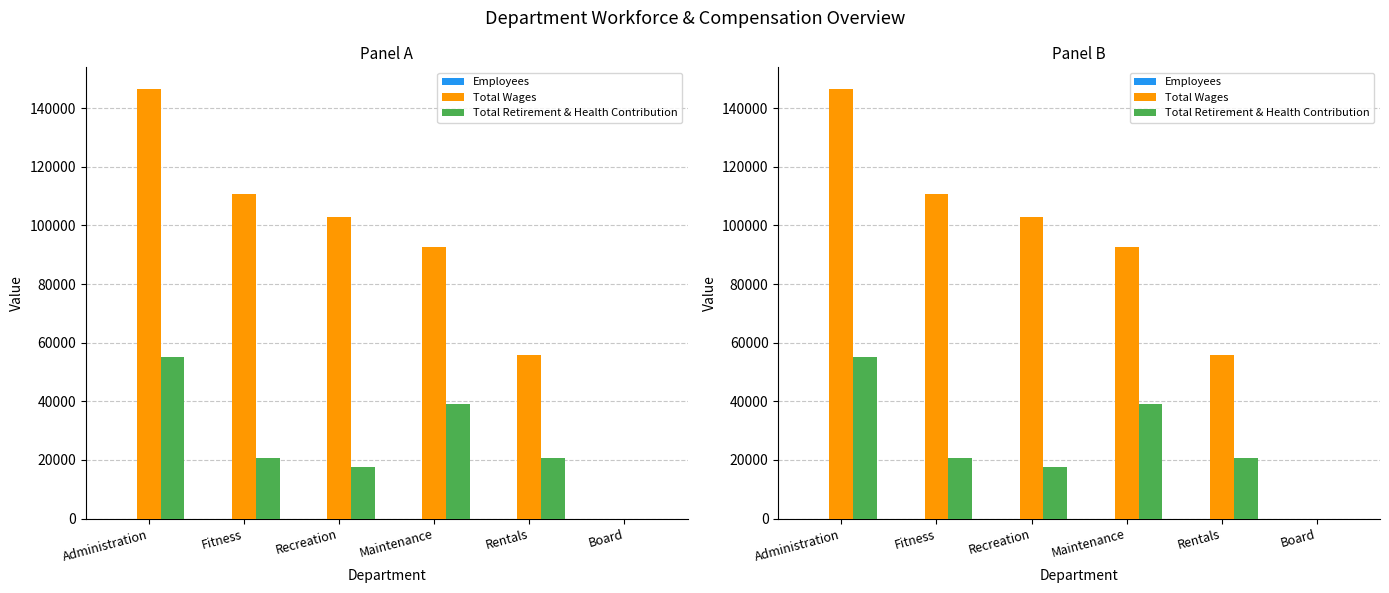

How many groups of bars are there?

6